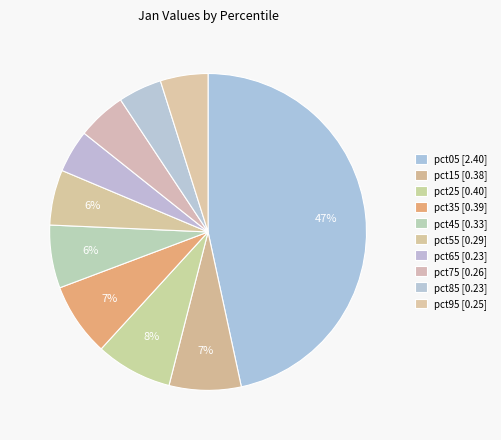

What is the change in value from pct35 to pct65?

-0.2